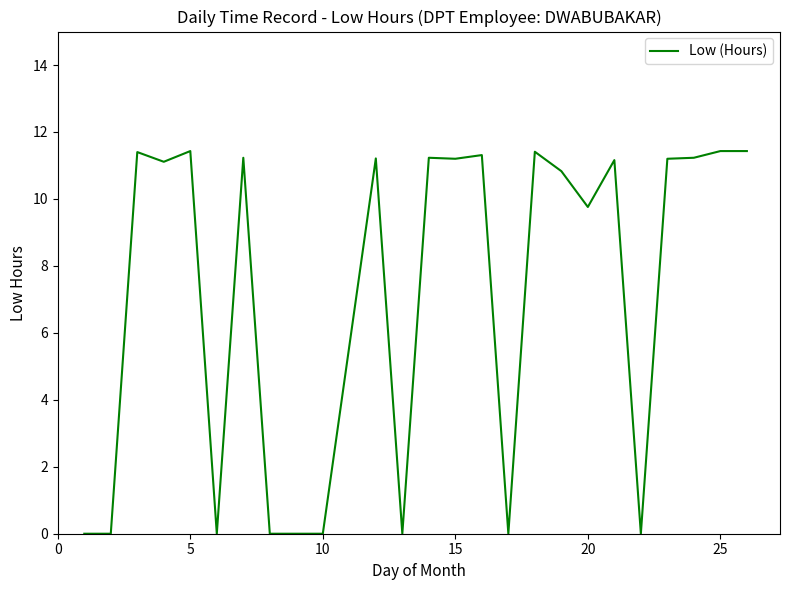

Does the chart have visible grid lines?

No